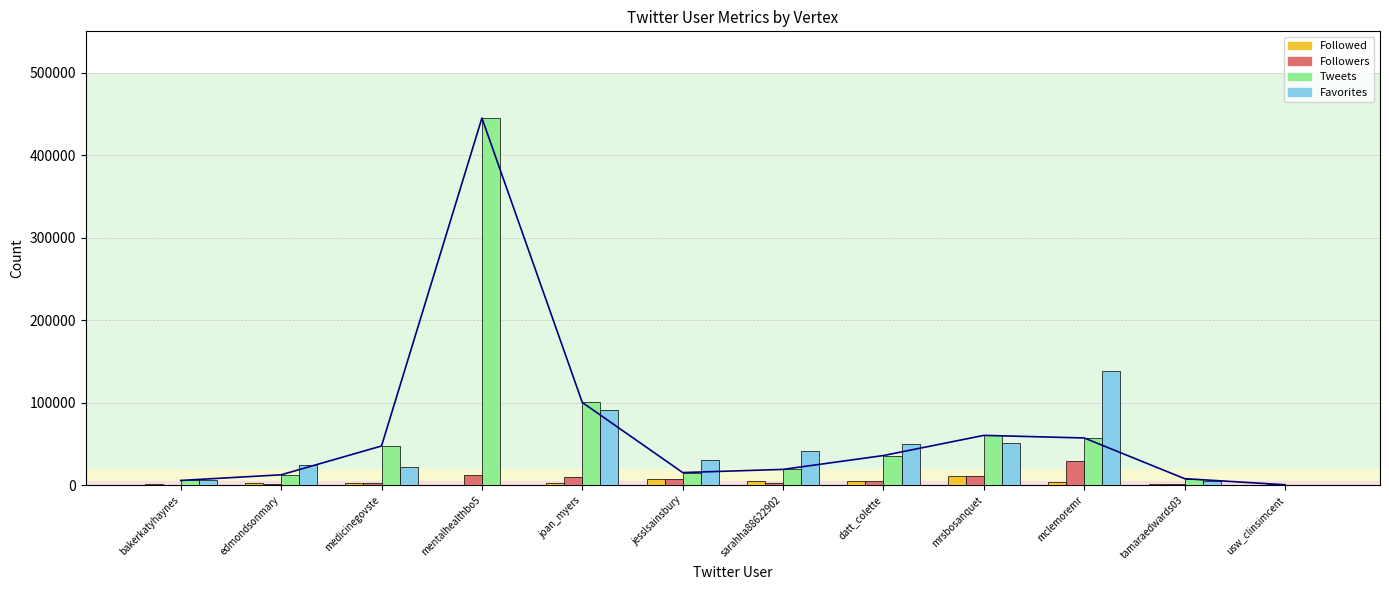

What is the value of the Followed bar at the 4th from the left?

107